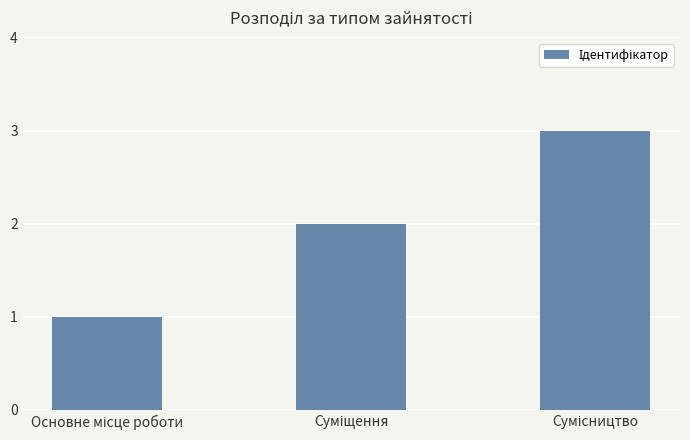

What is the sum of all values?

6